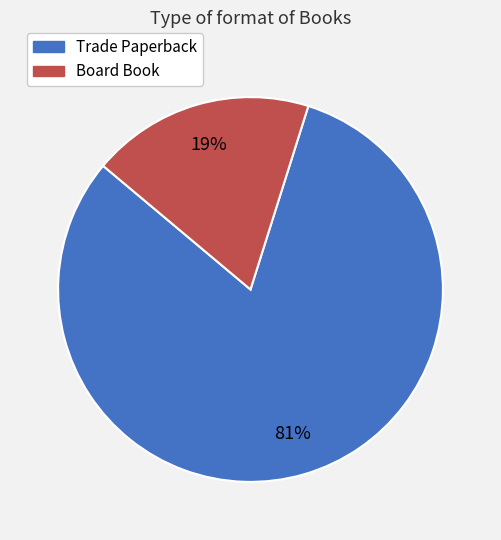

To the nearest percent, what is the average slice percentage?

50%